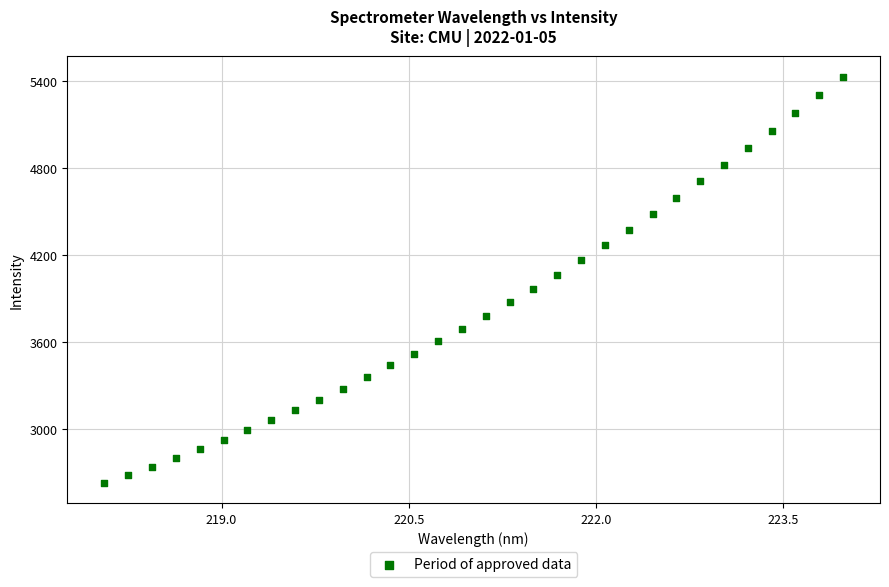

What is the range of X values (max minus min)?

5.9